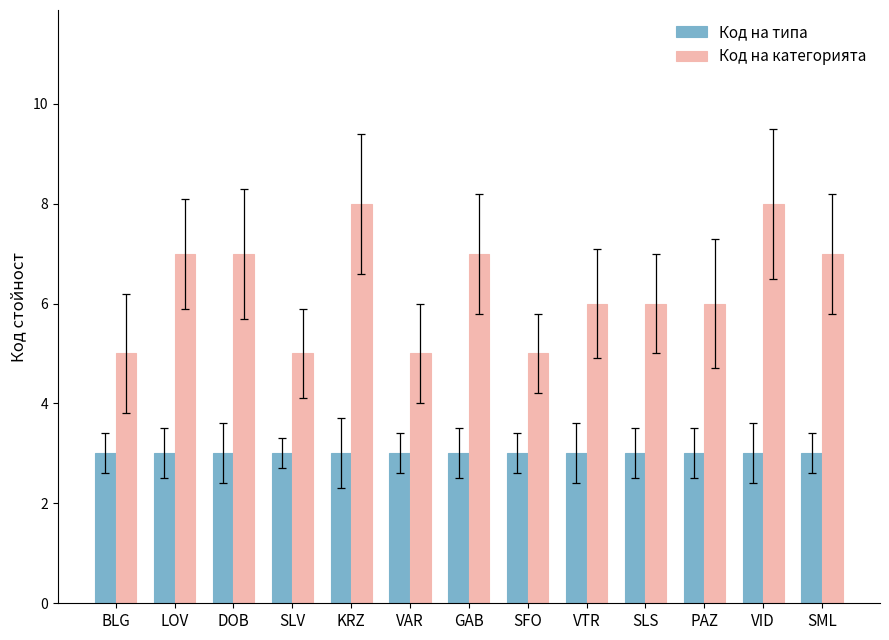

Is it true that Код на типа equals 3 at VTR?

True